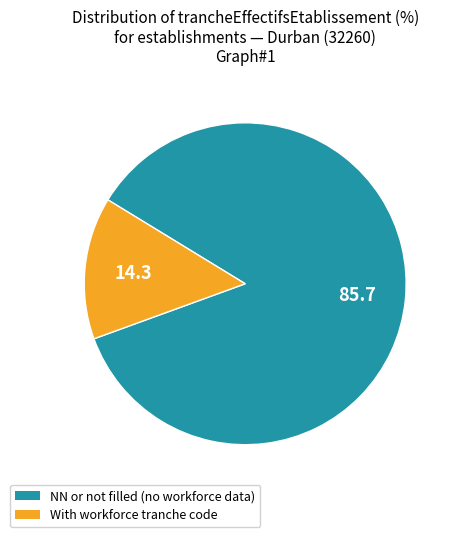

What is the ratio of the value at NN or not filled (no workforce data) to the value at With workforce tranche code?

6.0